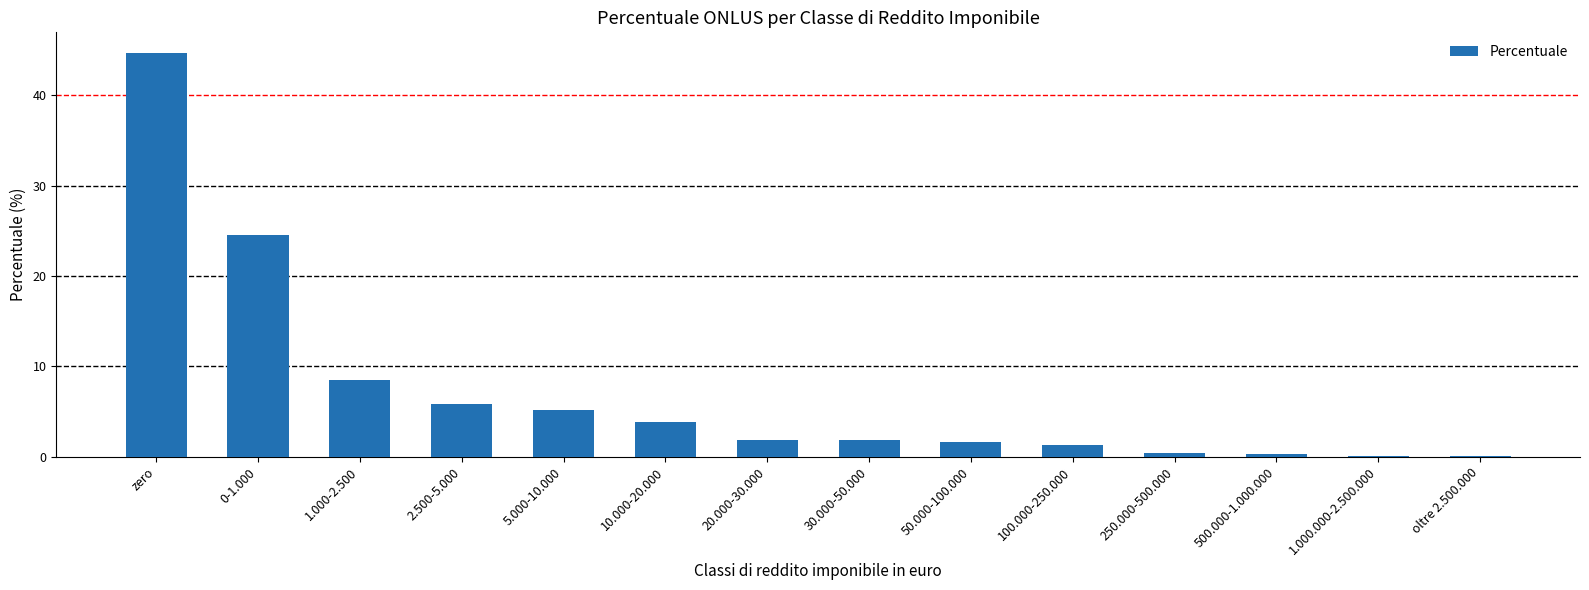

What is the maximum value shown in the chart?

44.7